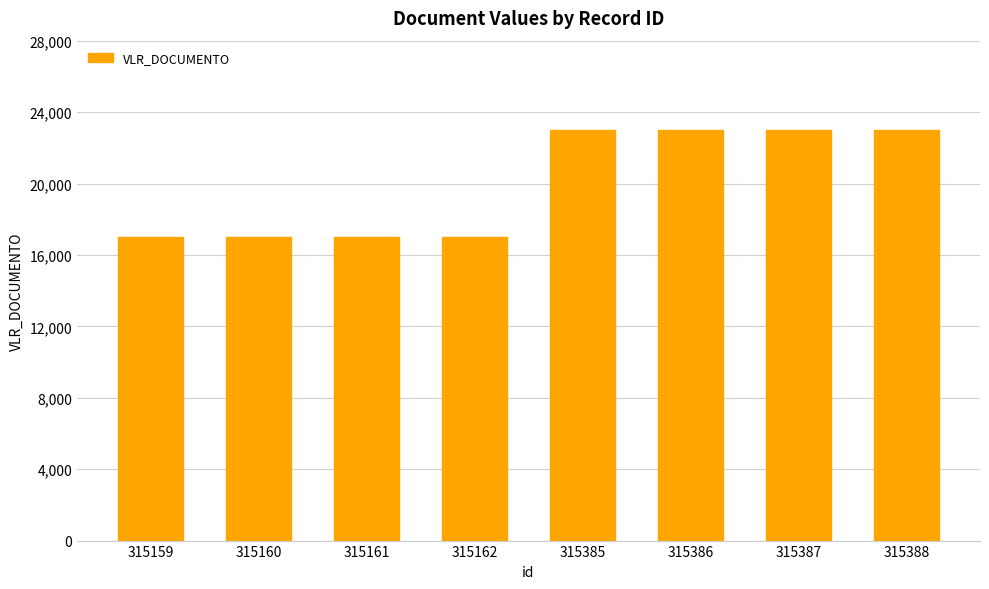

What is the greatest value displayed?

23000